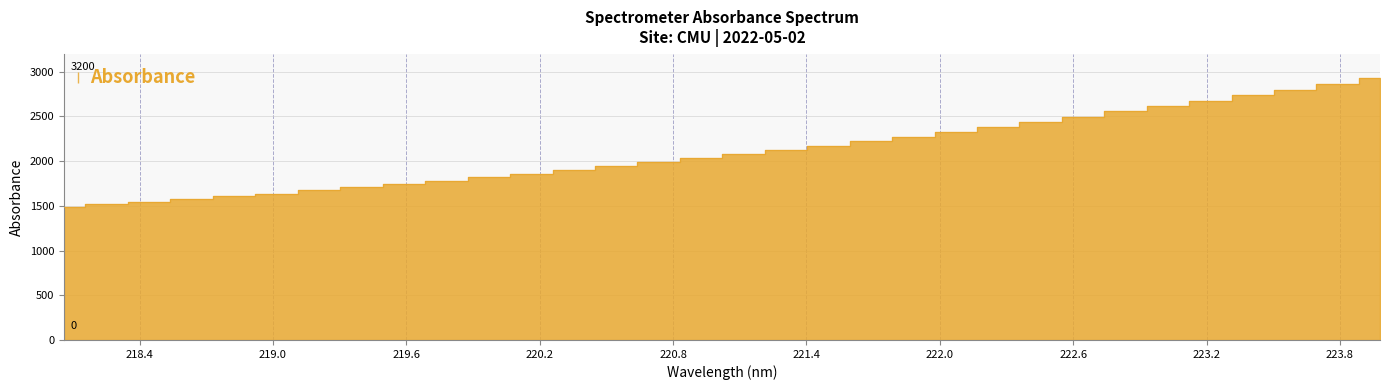

True or false: the data shows 777.7 at 223.7895.

False